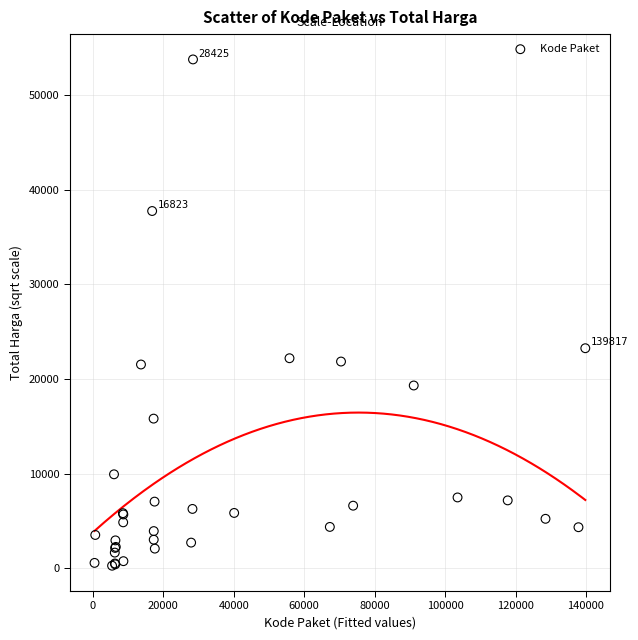

What Y value in the scatter plot is closest to 27028?

23260.9